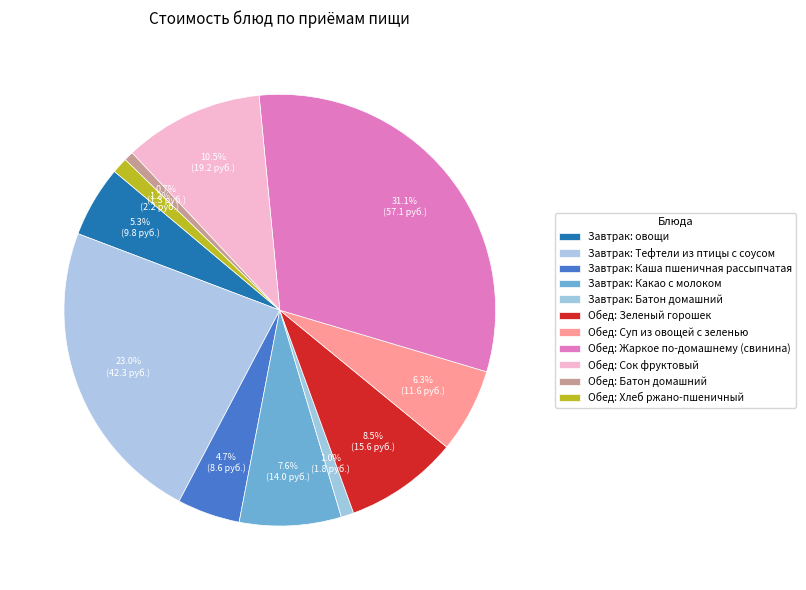

True or false: Завтрак: Батон домашний accounts for 1% of the total.

True